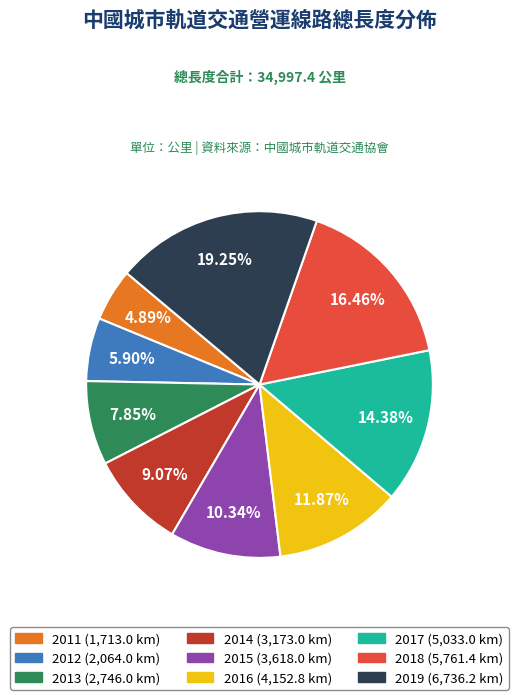

Does any single category account for the majority?

No